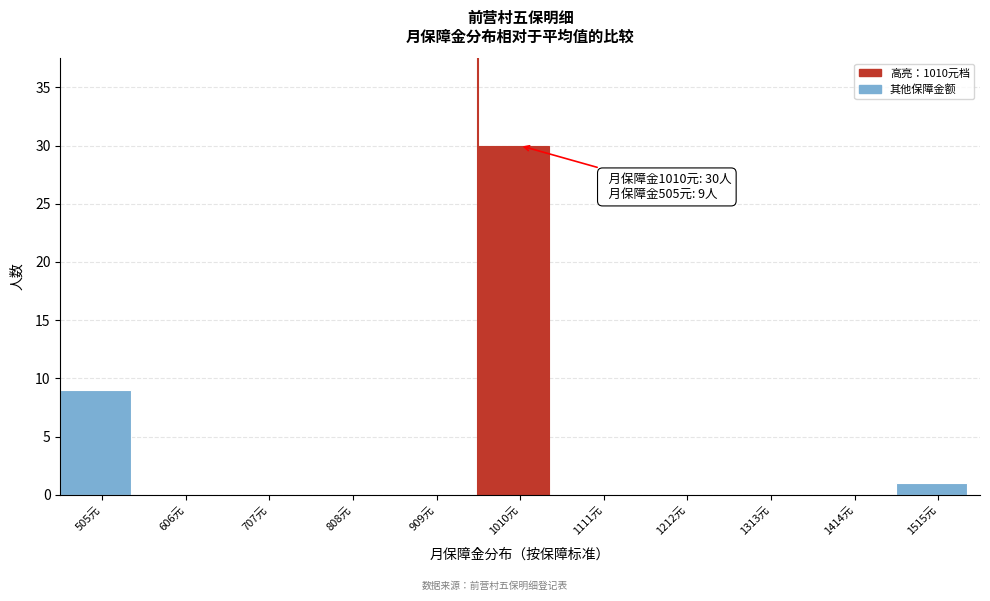

Reading left to right, extract all data points from this chart.

505元=9	606元=0	707元=0	808元=0	909元=0	1010元=30	1111元=0	1212元=0	1313元=0	1414元=0	1515元=1